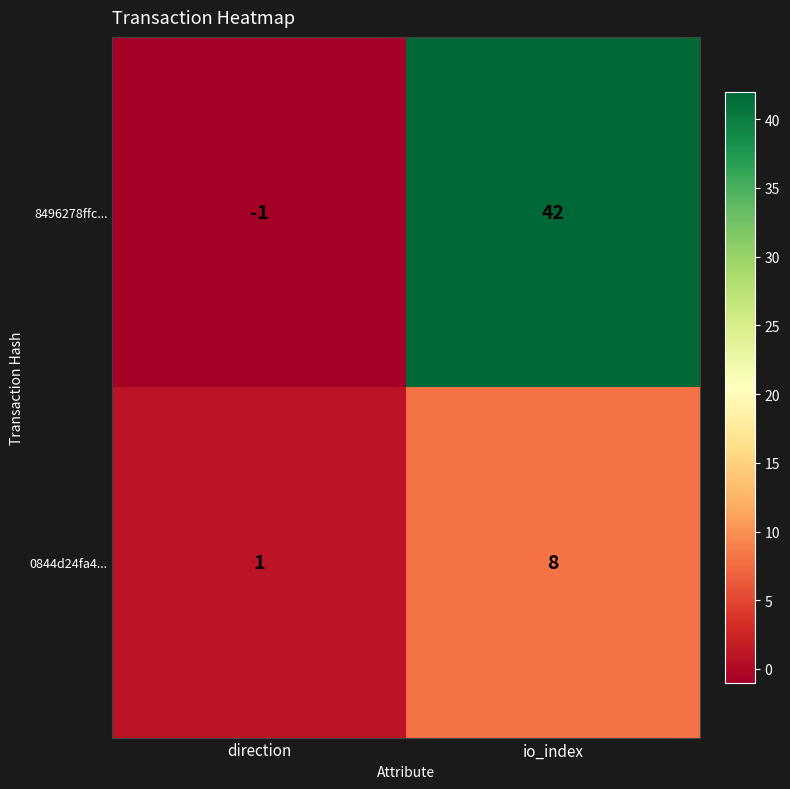

Reading left to right, list all the values displayed in this chart.

8496278ffc...: direction=-1	io_index=42
0844d24fa4...: direction=1	io_index=8